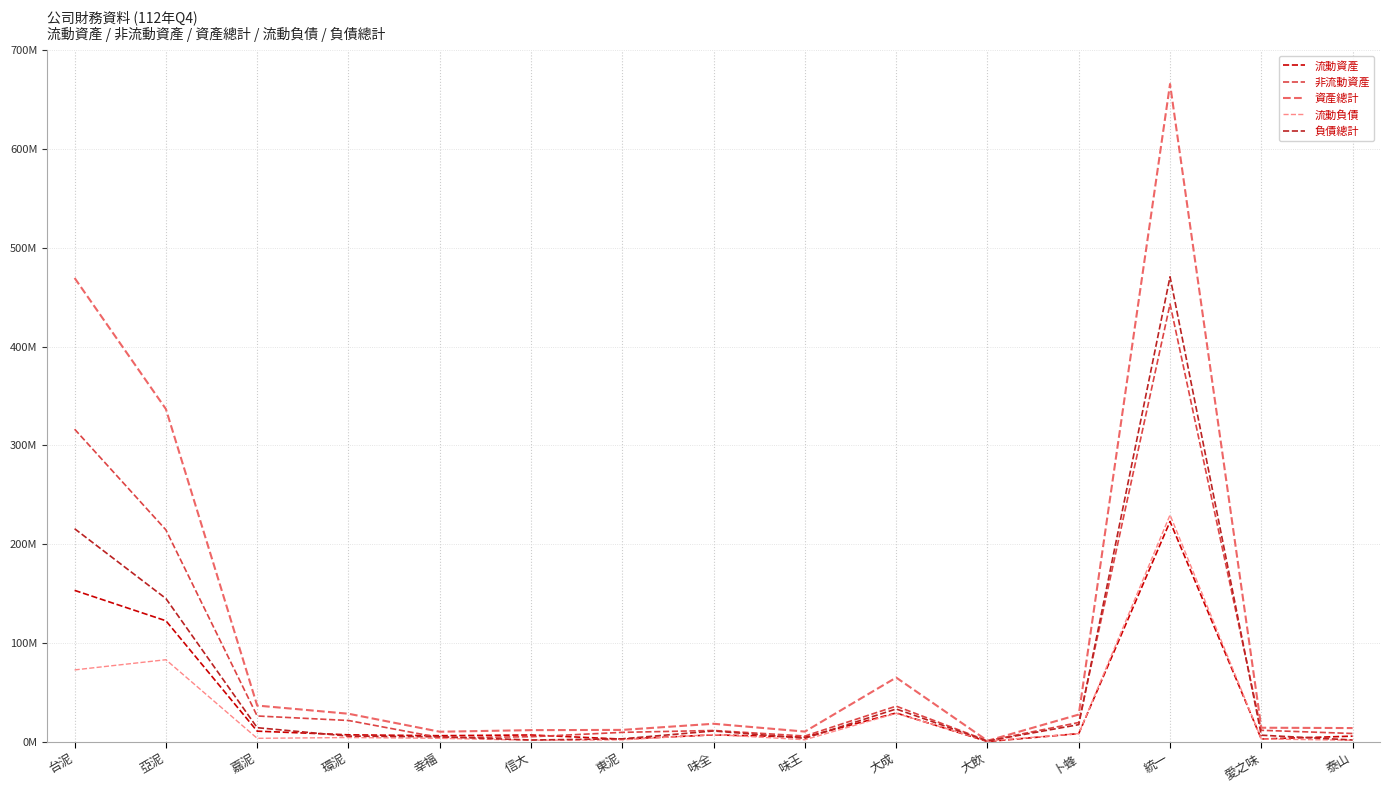

What is the maximum value shown in the chart?

665879318